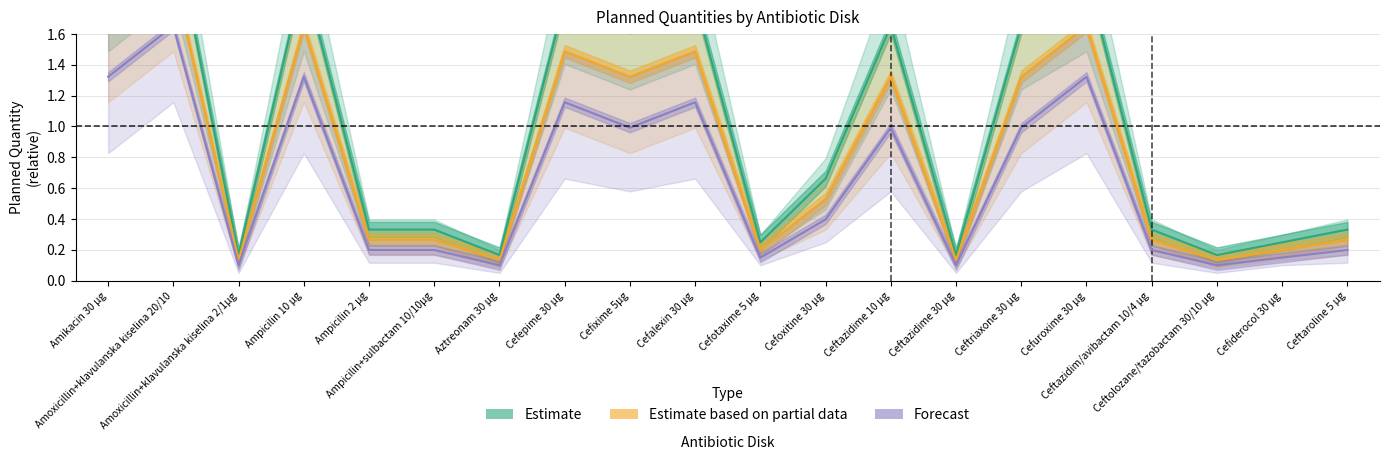

What is the minimum value for Forecast?

0.1